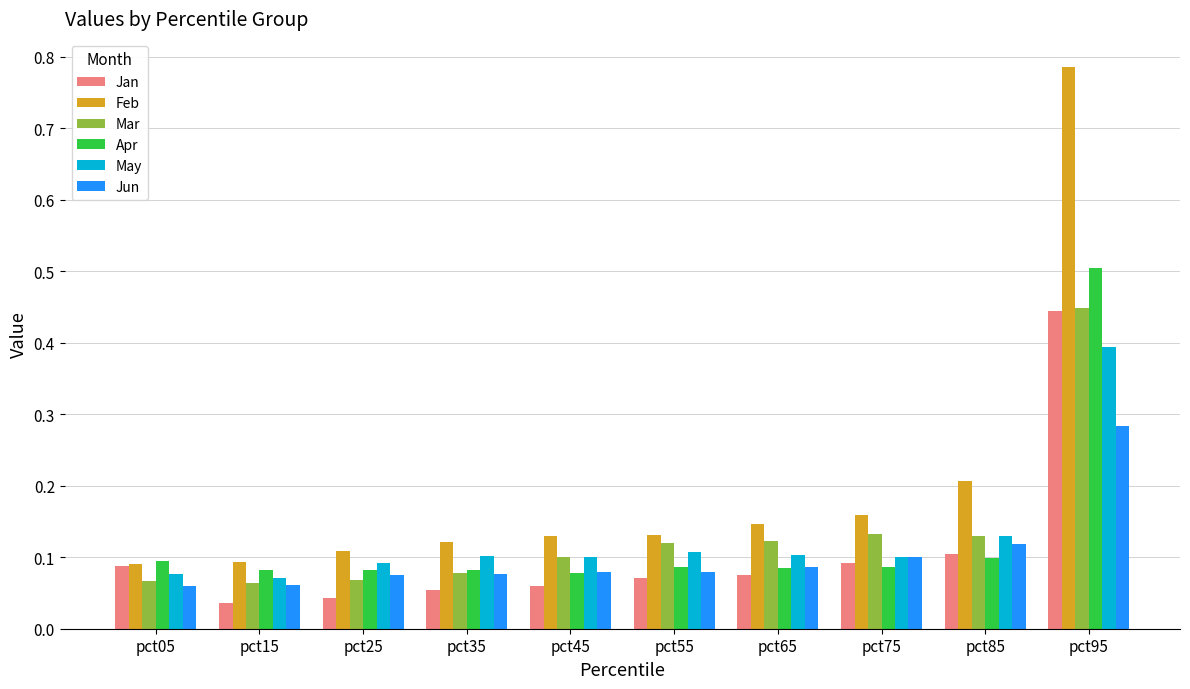

At which category is the sum across all series the highest?

pct95